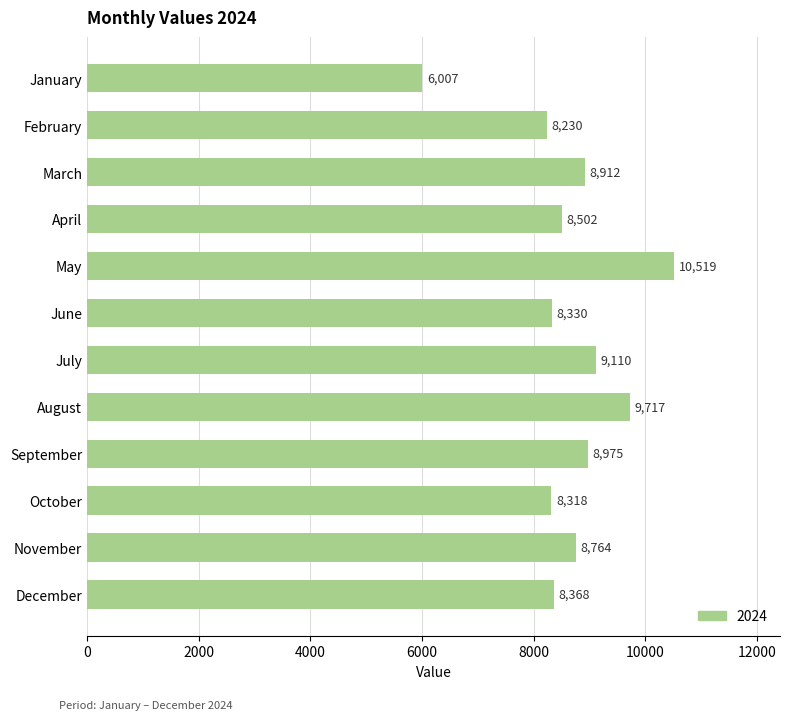

What is the difference between the values at September and October?

657